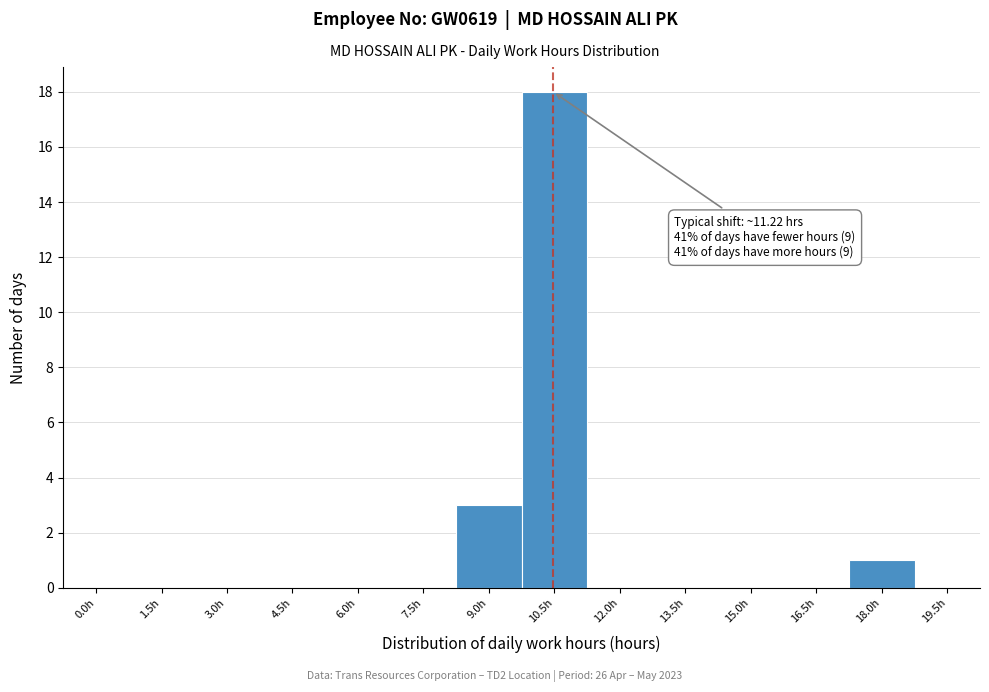

Reading left to right, list all the values displayed in this chart.

0.0h=0	1.5h=0	3.0h=0	4.5h=0	6.0h=0	7.5h=0	9.0h=3	10.5h=18	12.0h=0	13.5h=0	15.0h=0	16.5h=0	18.0h=1	19.5h=0